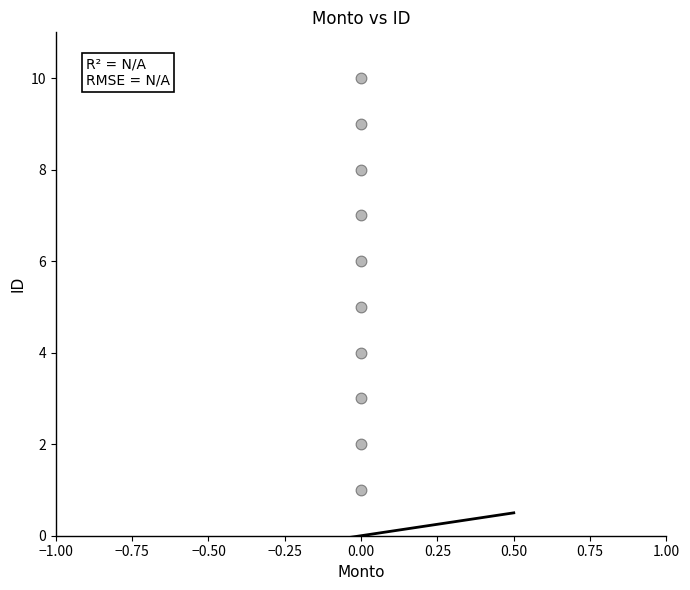

What is the range of Y values (max minus min)?

9